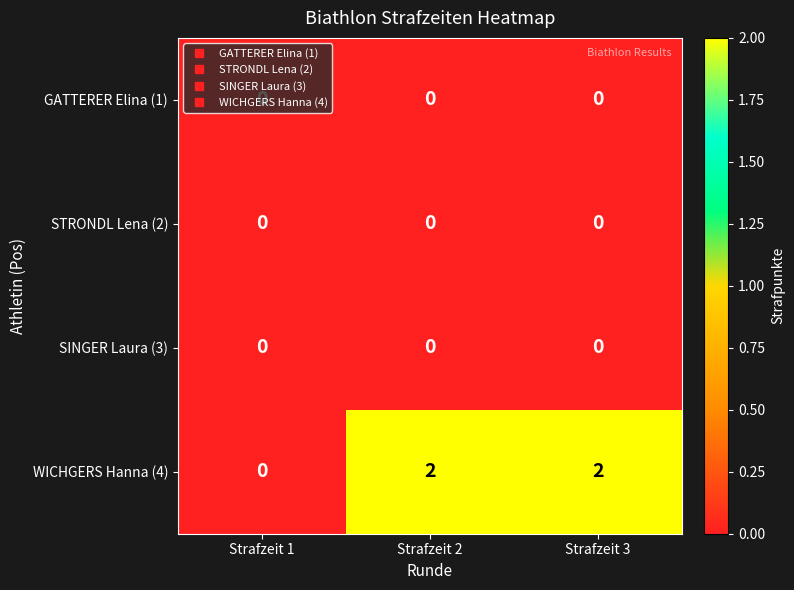

At which label is WICHGERS Hanna (4) closest to 1?

Strafzeit 1